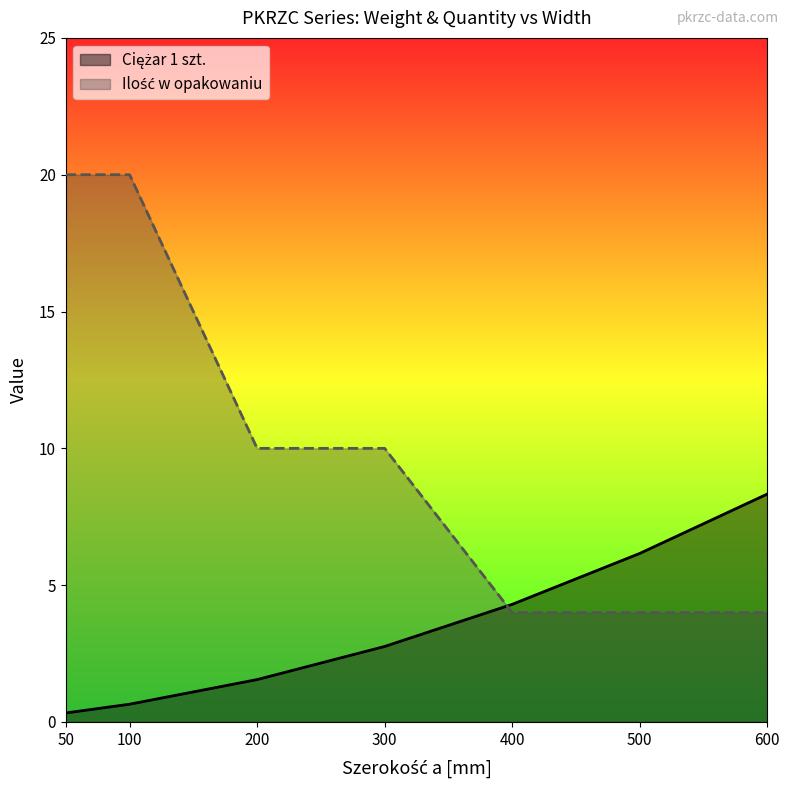

Which label corresponds to the smallest value in the chart?

50